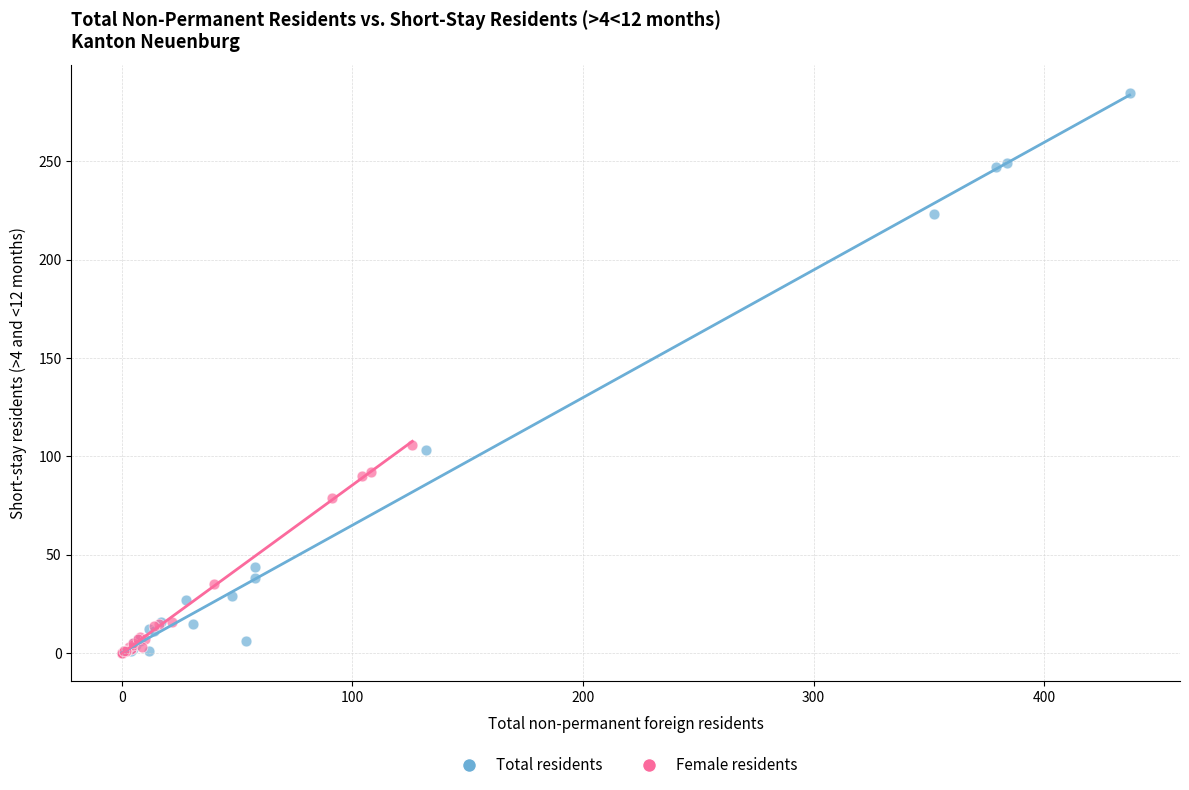

Which series has the widest spread of Y values?

Total residents